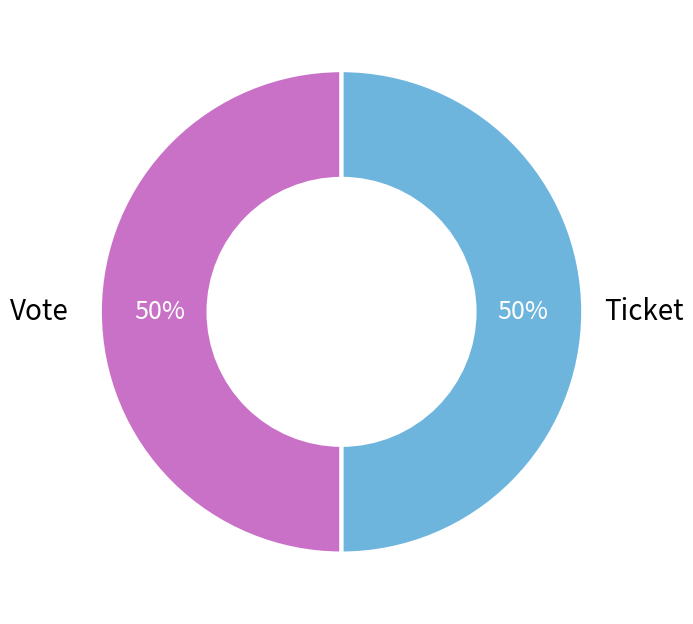

To the nearest percent, what is the average slice percentage?

50%